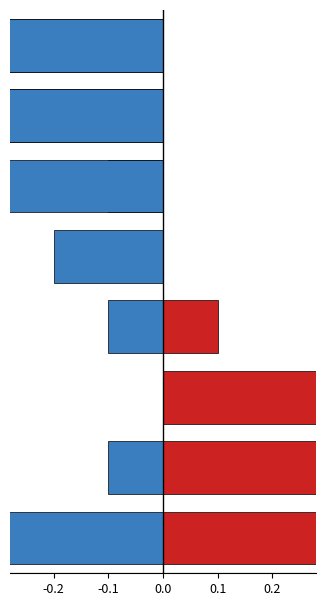

What is the sum of the Evaluation year values at 5 and 0.0?

-0.4